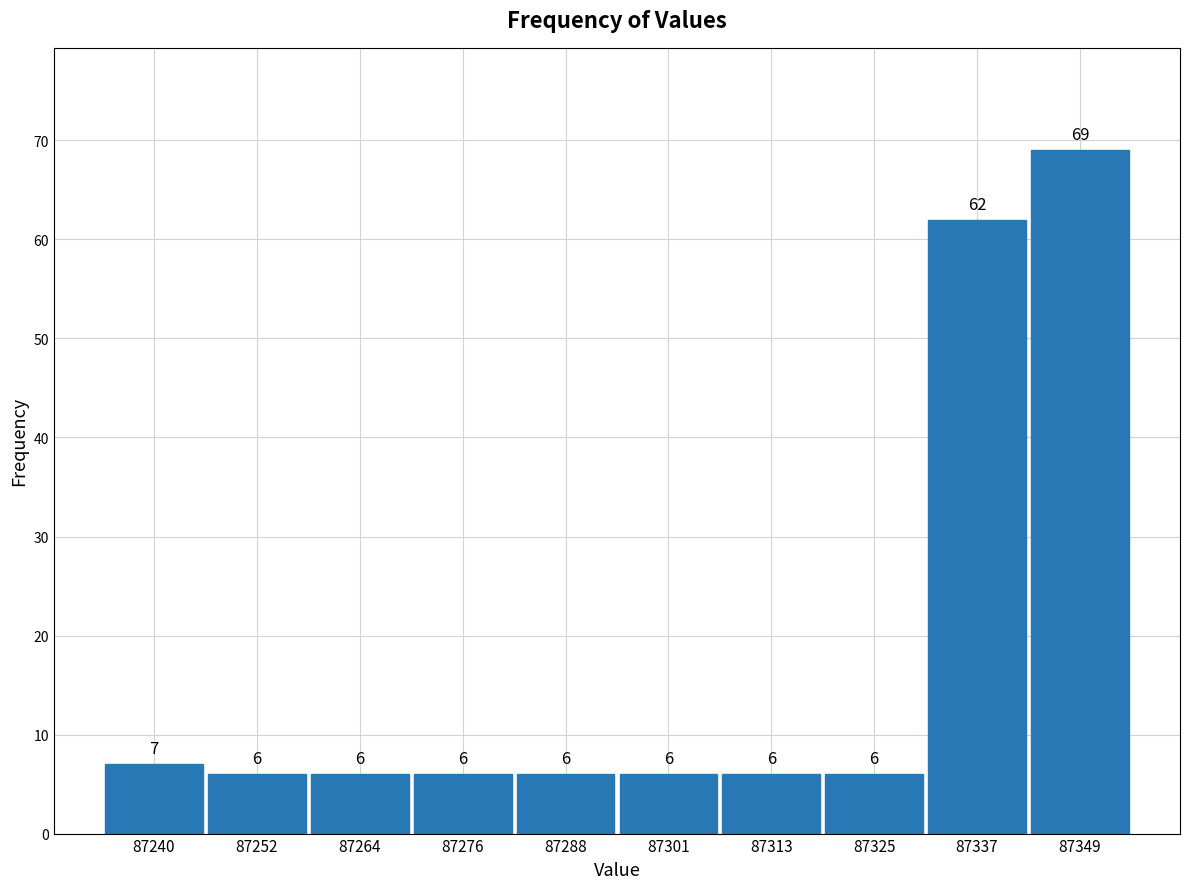

Which range on the x-axis has the tallest bar?

87343.8 to 87356.0